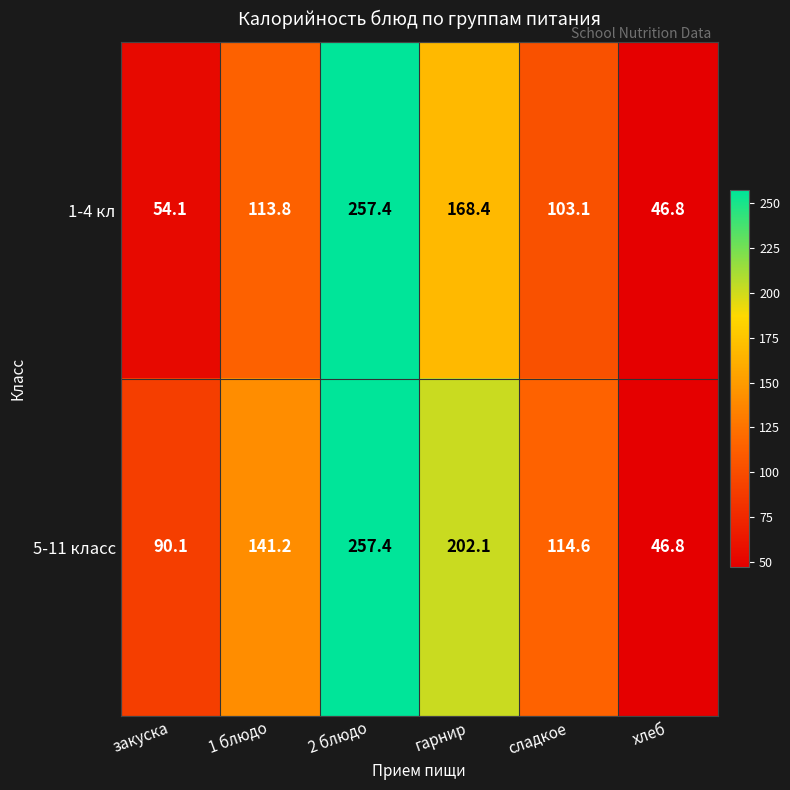

True or false: 1-4 кл has a value of 46.8 at хлеб.

True